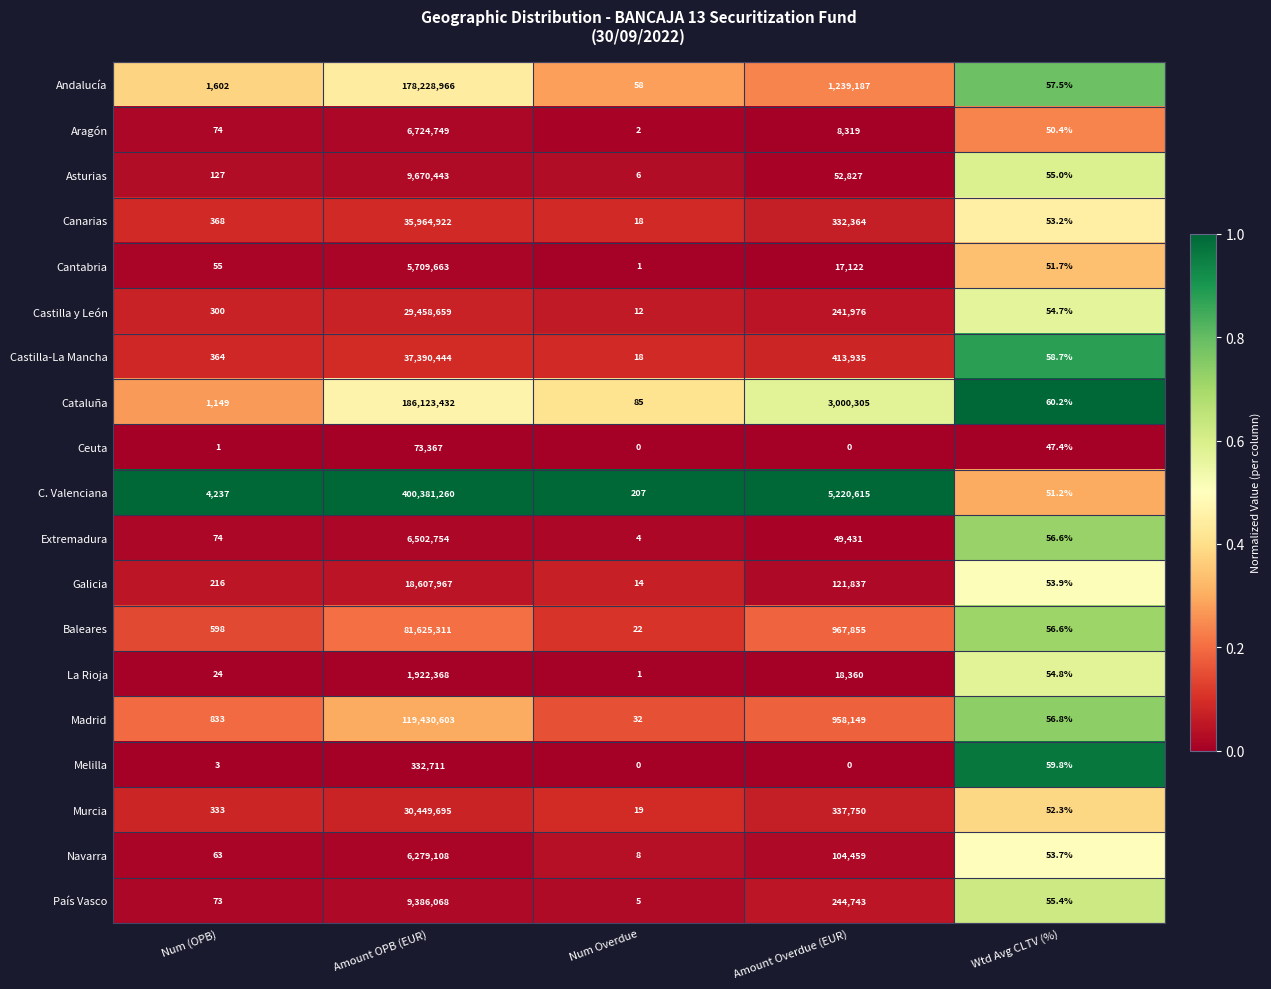

The value of Cantabria at Wtd Avg CLTV (%) is 78.7. True or false?

False